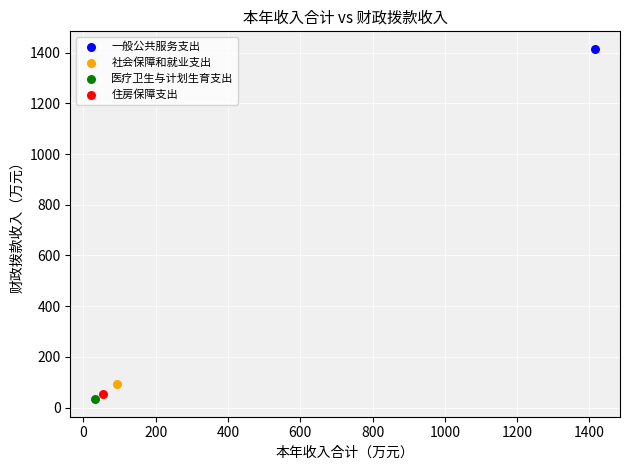

Which series reaches the minimum Y coordinate?

医疗卫生与计划生育支出